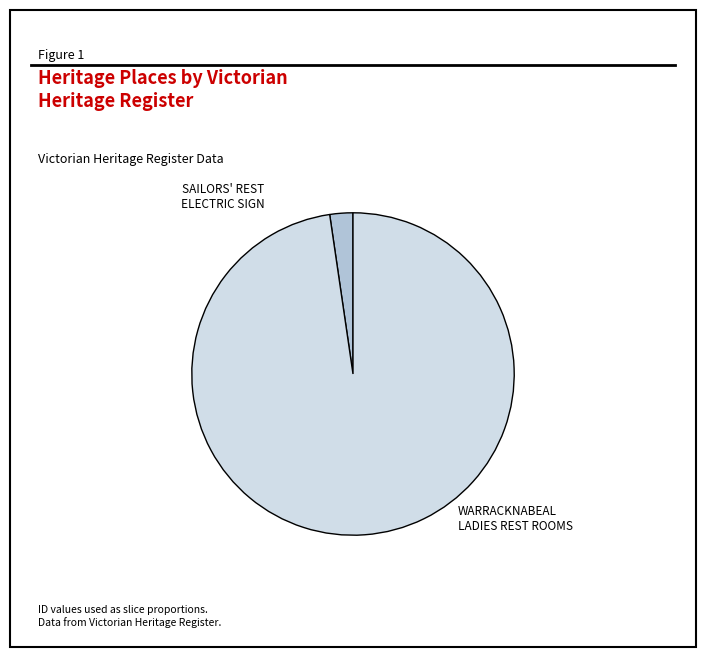

Is there any slice that represents more than half of the pie?

Yes